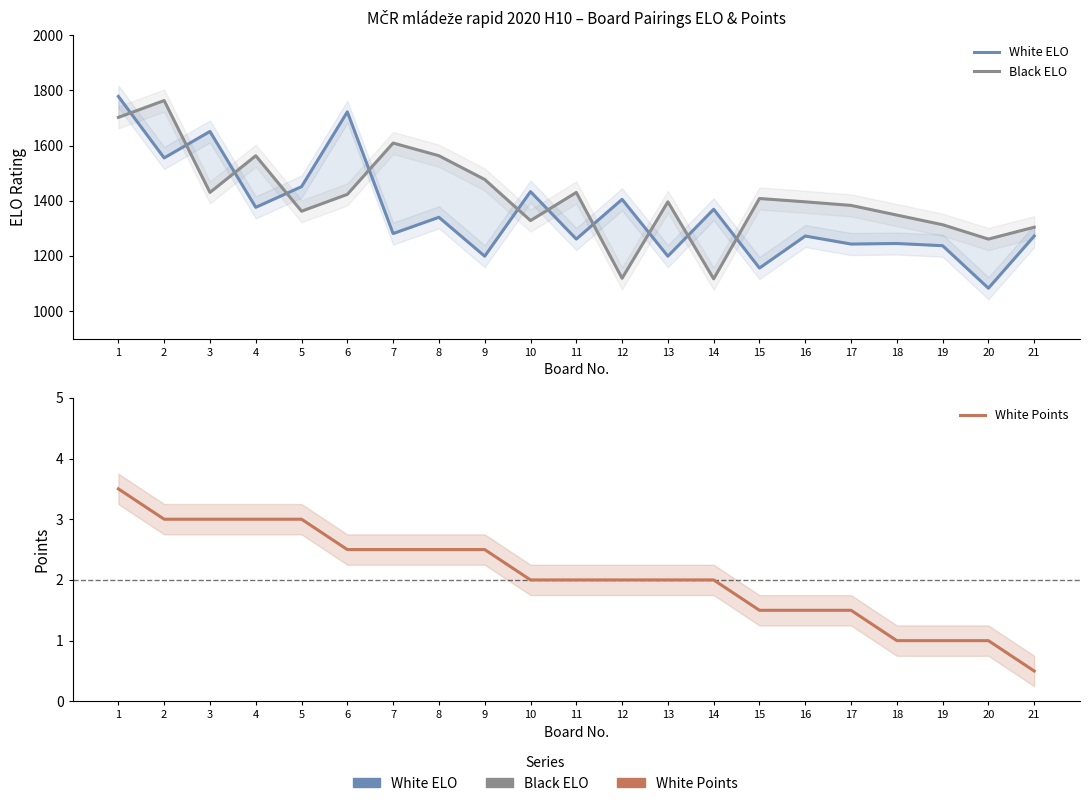

What are all the series names shown in the legend?

White ELO, Black ELO, White Points